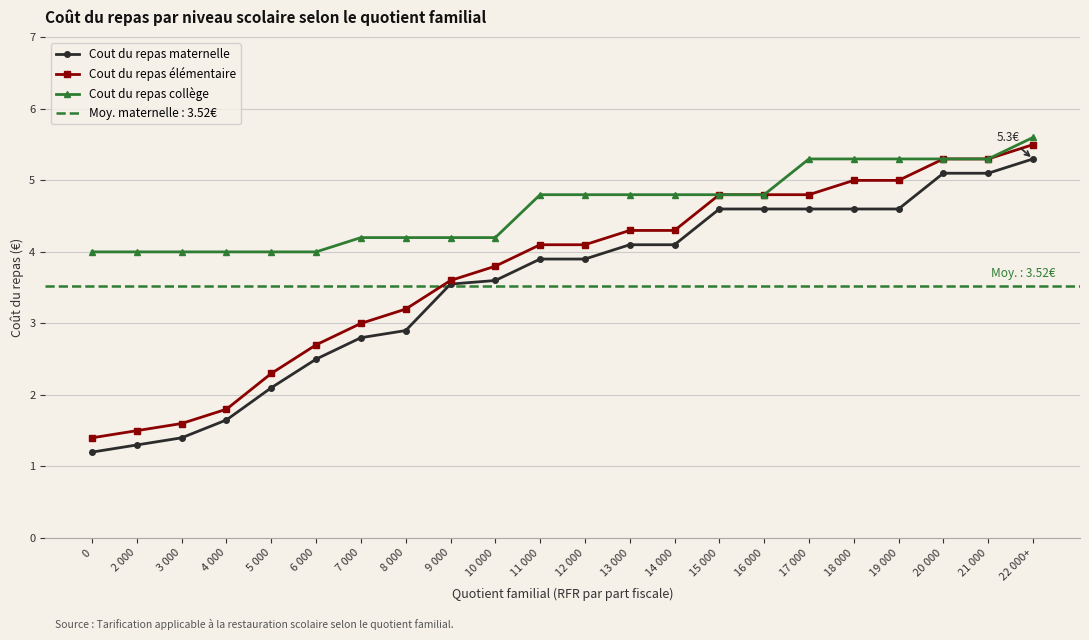

What position from the left is 15 000?

15